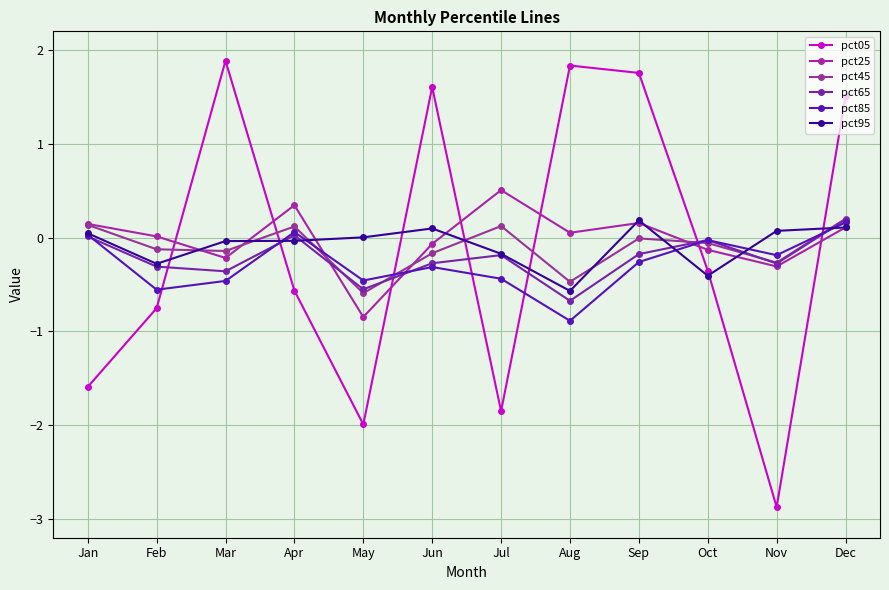

Count the number of data series in this chart.

6